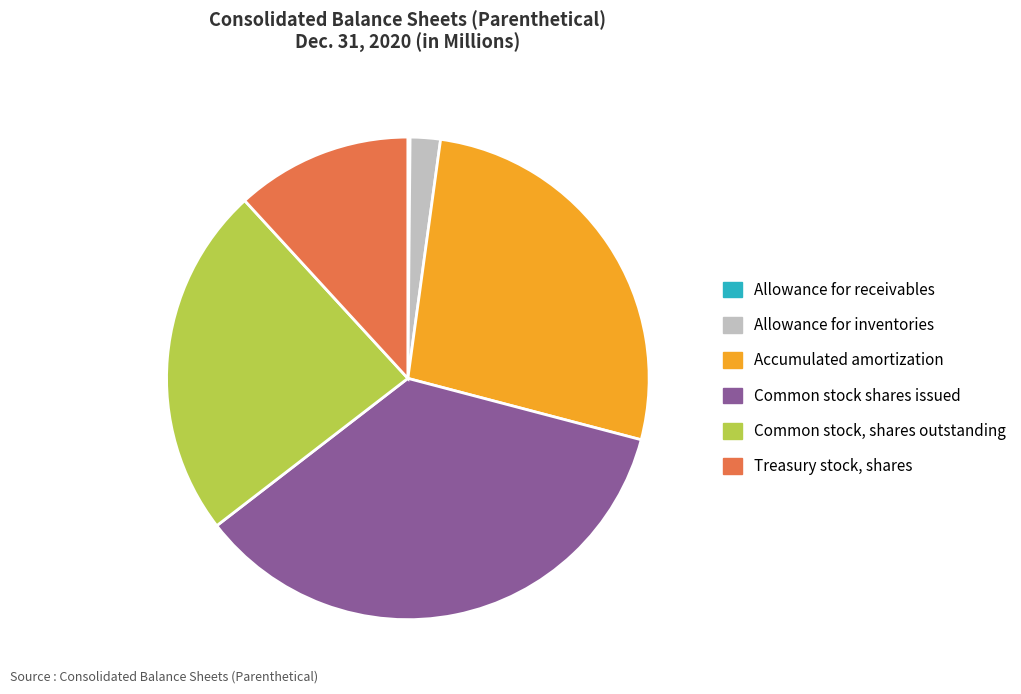

What is the ratio of the value at Common stock shares issued to the value at Accumulated amortization?

1.3